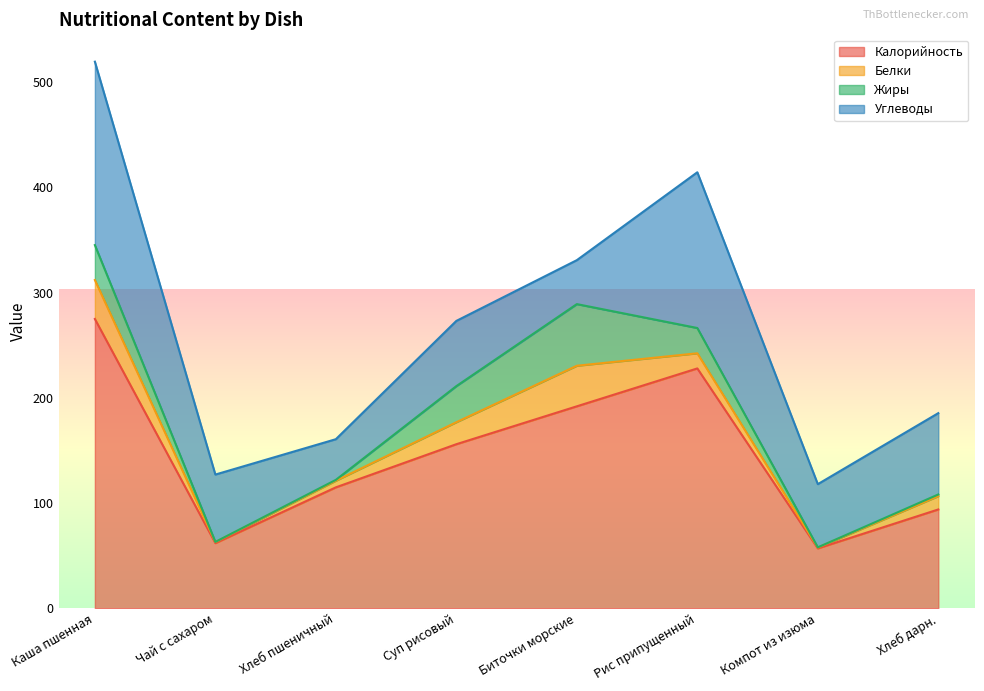

Which label corresponds to the largest value in the chart?

Каша пшенная